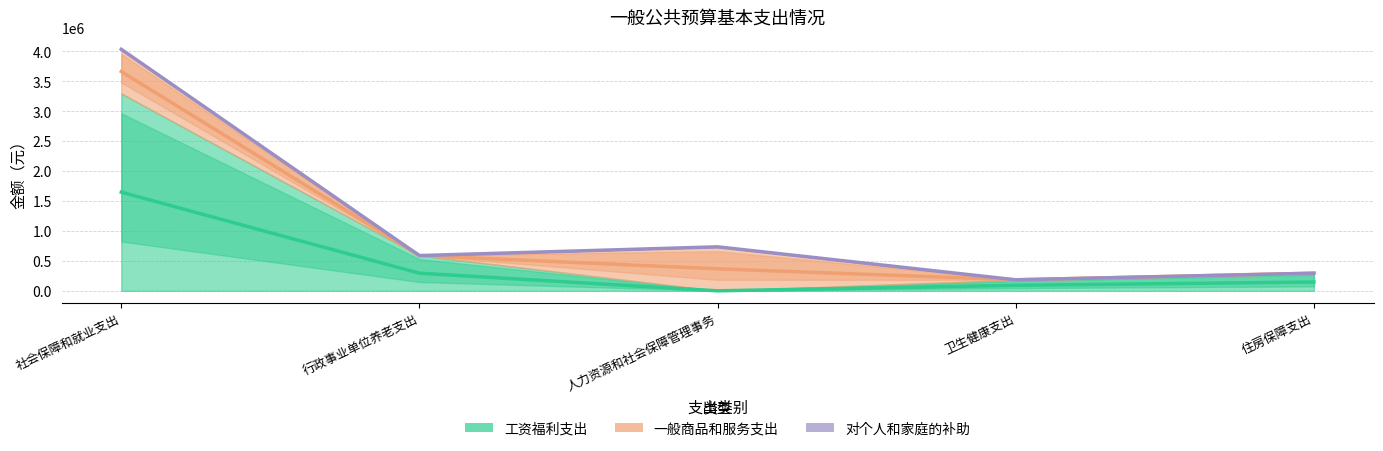

True or false: 工资福利支出 and 对个人和家庭的补助 cross at least once.

False